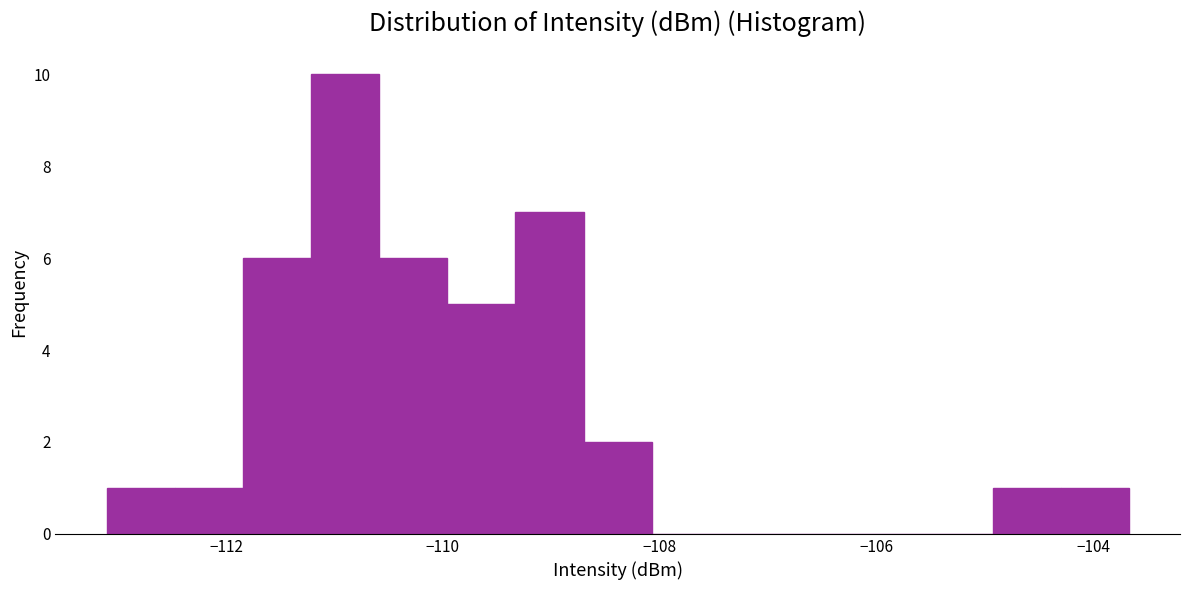

Around what value on the x-axis is the tallest bar? Give the approximate position of its centre, as read against the axis.

-111.0